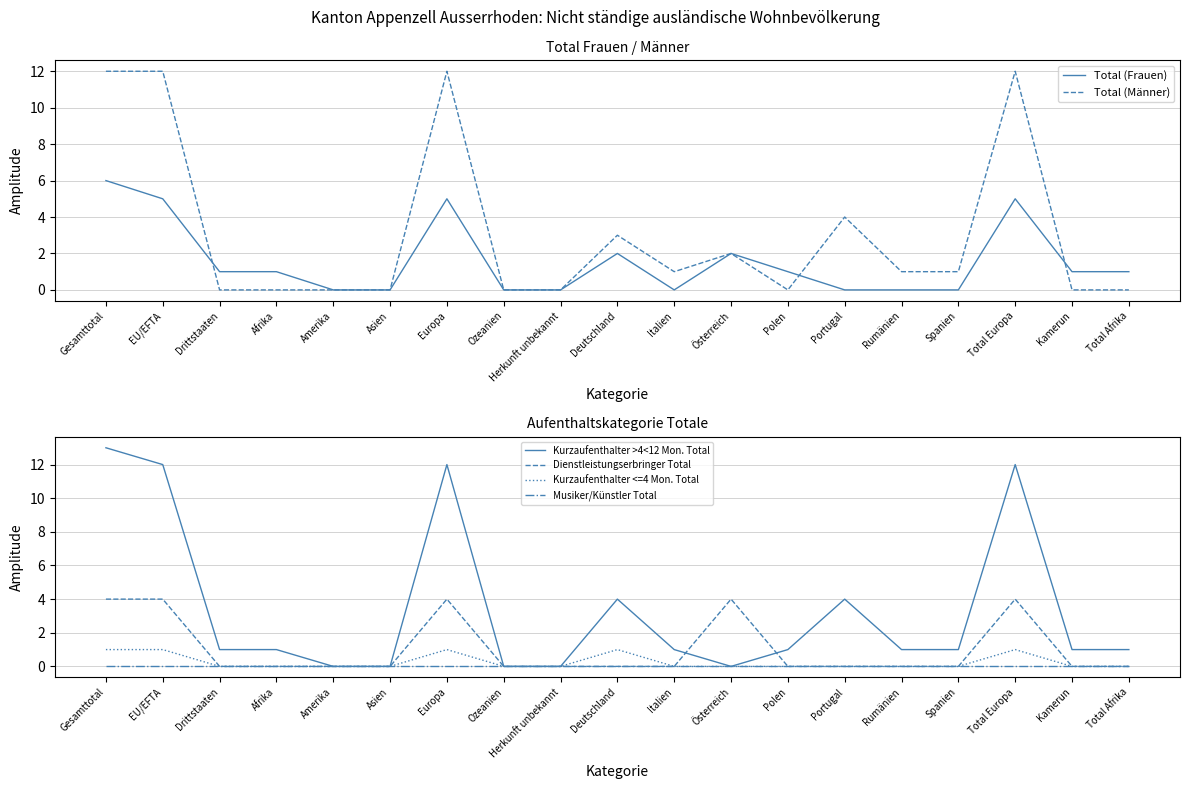

Count the Kurzaufenthalter <=4 Mon. Total values in the range 0 to 1.

19